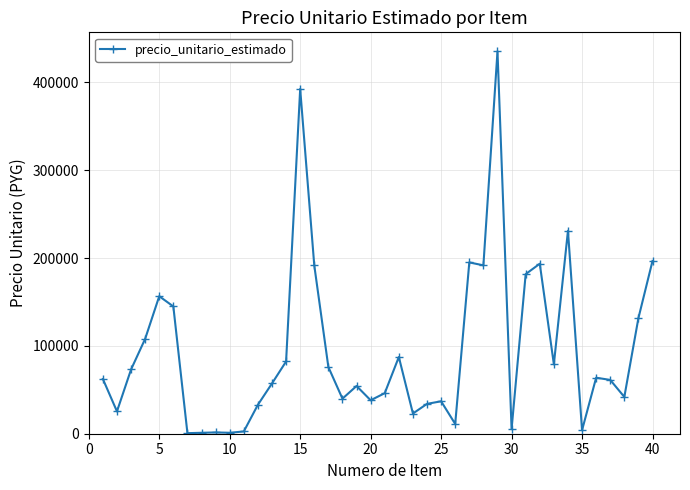

How many points are higher than both their immediate neighbors (excluding endpoints)?

11